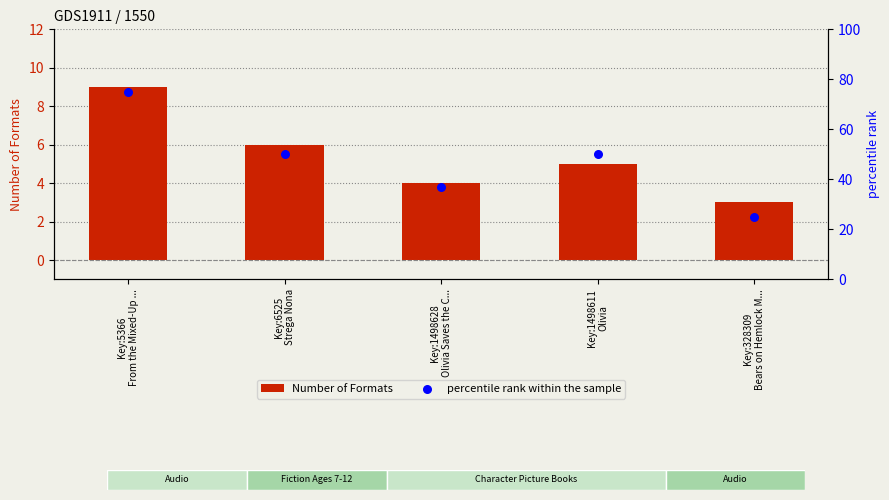

Which series has the widest spread of Y values?

percentile rank within the sample